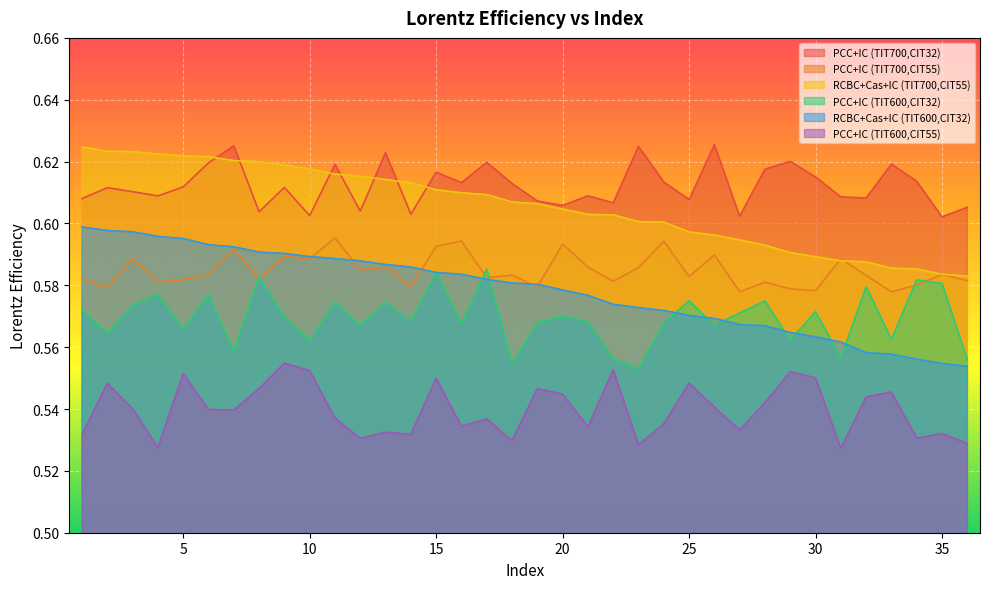

What are all the series names shown in the legend?

PCC+IC (TIT700,CIT32), PCC+IC (TIT700,CIT55), RCBC+Cas+IC (TIT700,CIT55), PCC+IC (TIT600,CIT32), RCBC+Cas+IC (TIT600,CIT32), PCC+IC (TIT600,CIT55)